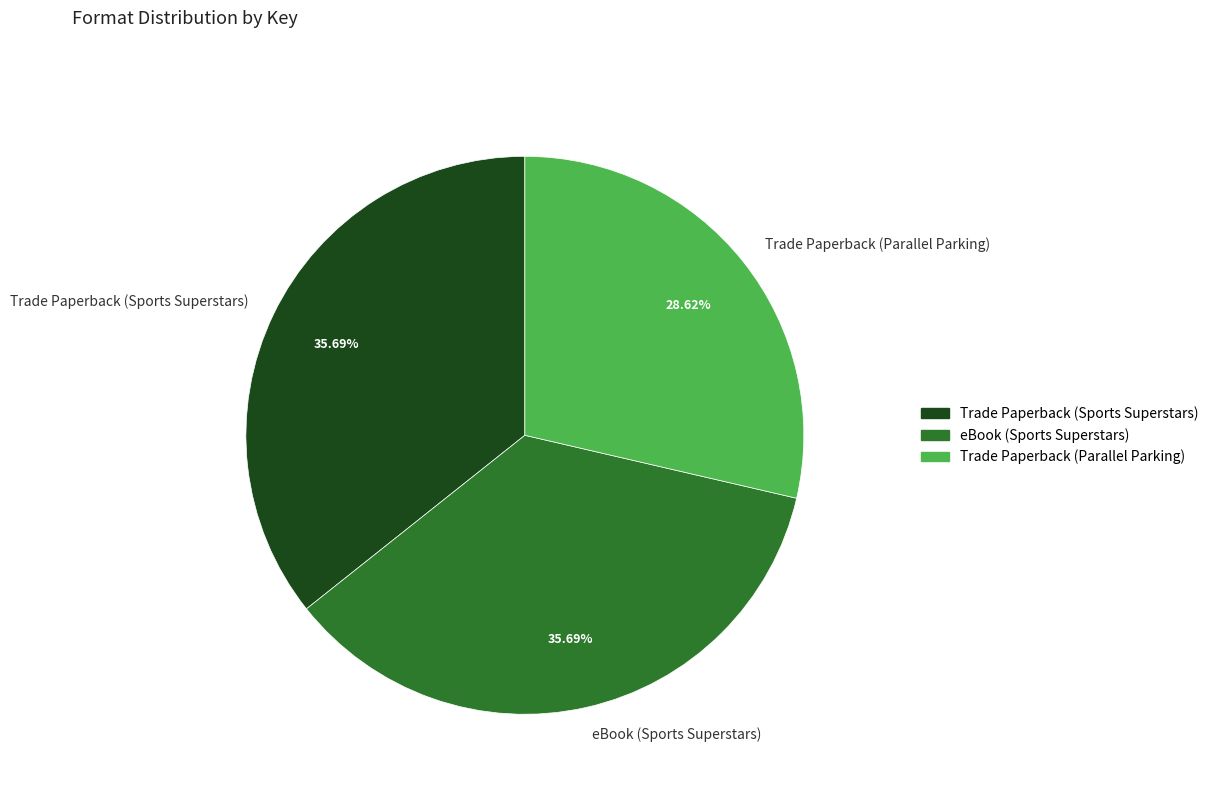

To the nearest percent, what is the combined percentage of eBook (Sports Superstars) and Trade Paperback (Sports Superstars)?

71%